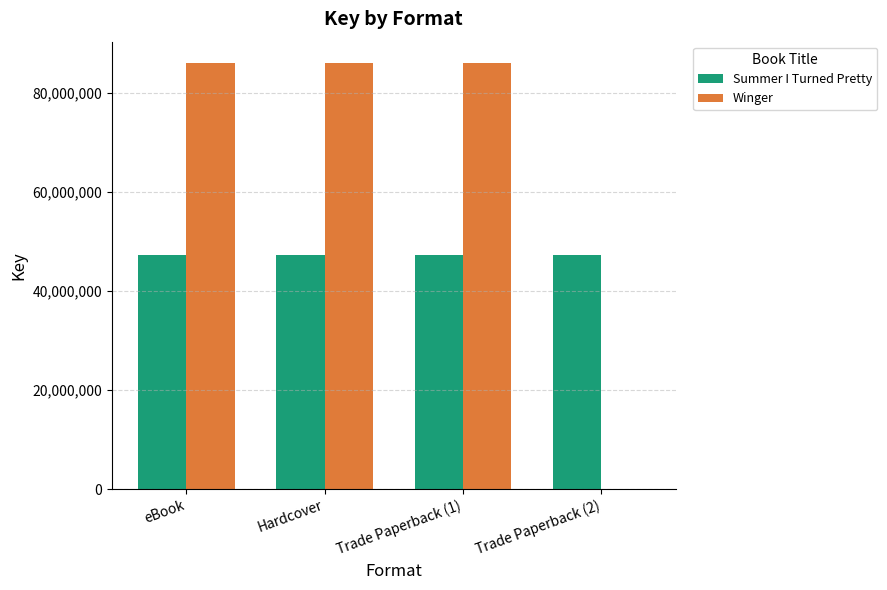

What is the total value across all series at Trade Paperback (1)?

133251963